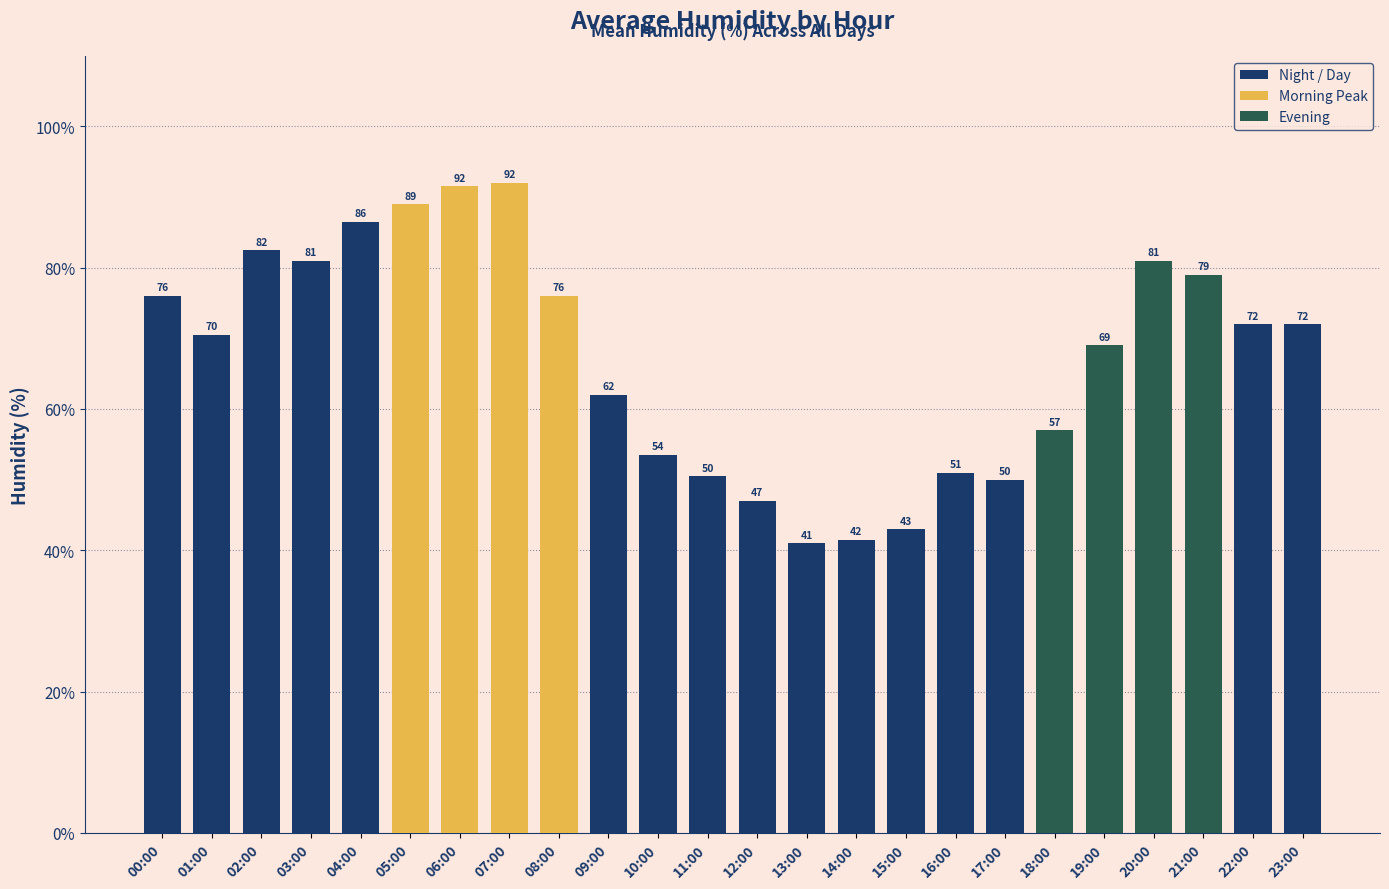

What is the label of the 4th bar from the left?

03:00